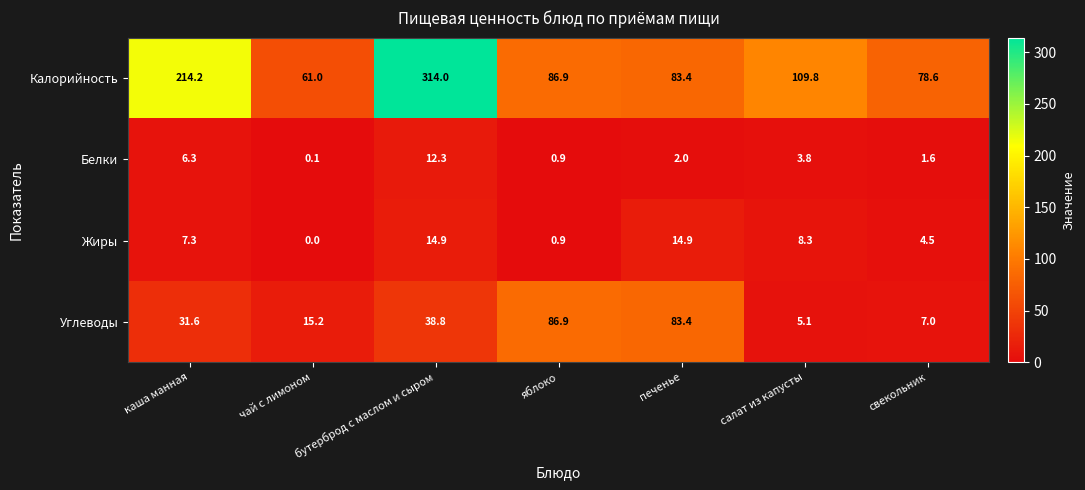

Count the number of categories in the chart.

7